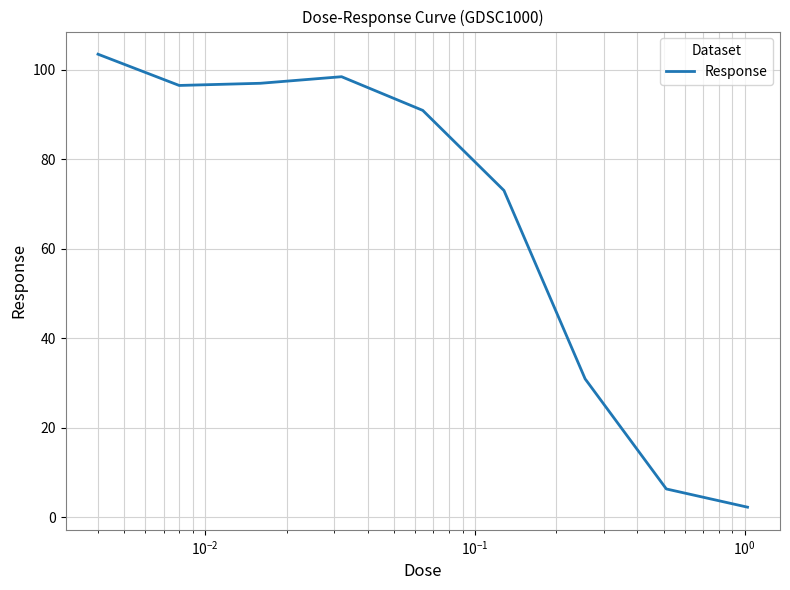

What is the sum of all values?

598.6